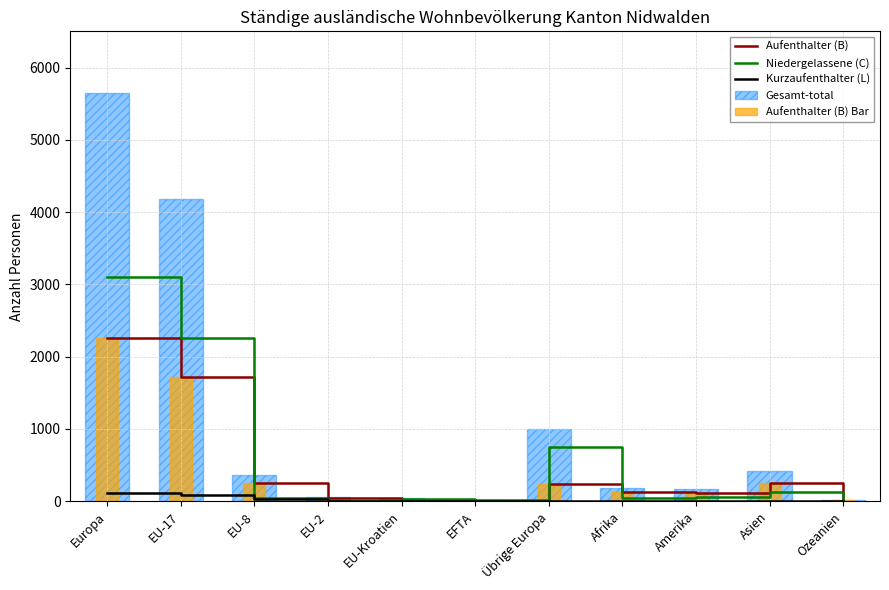

How many values in the Gesamt-total series exceed 176?

5